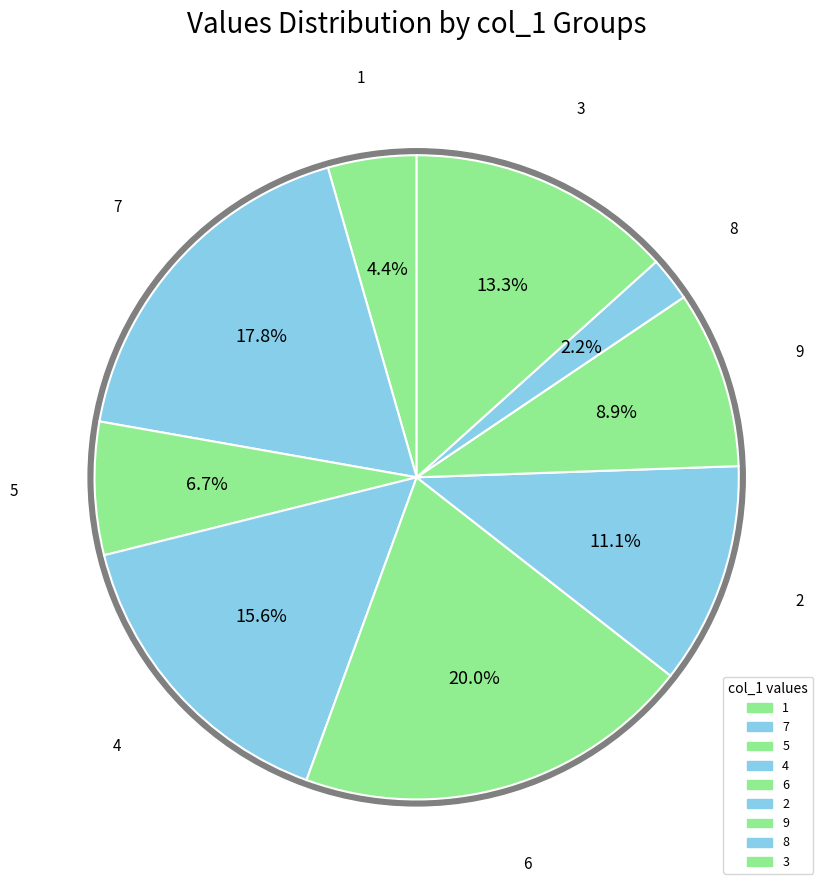

Which has a higher value, 4 or 3?

4